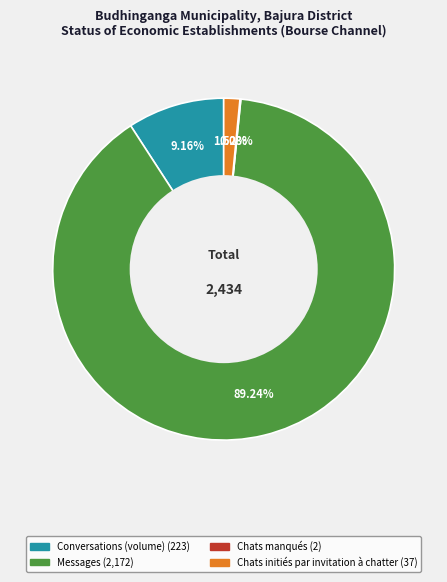

Approximately how many times larger is the value at Messages compared to Conversations (volume)?

9.7